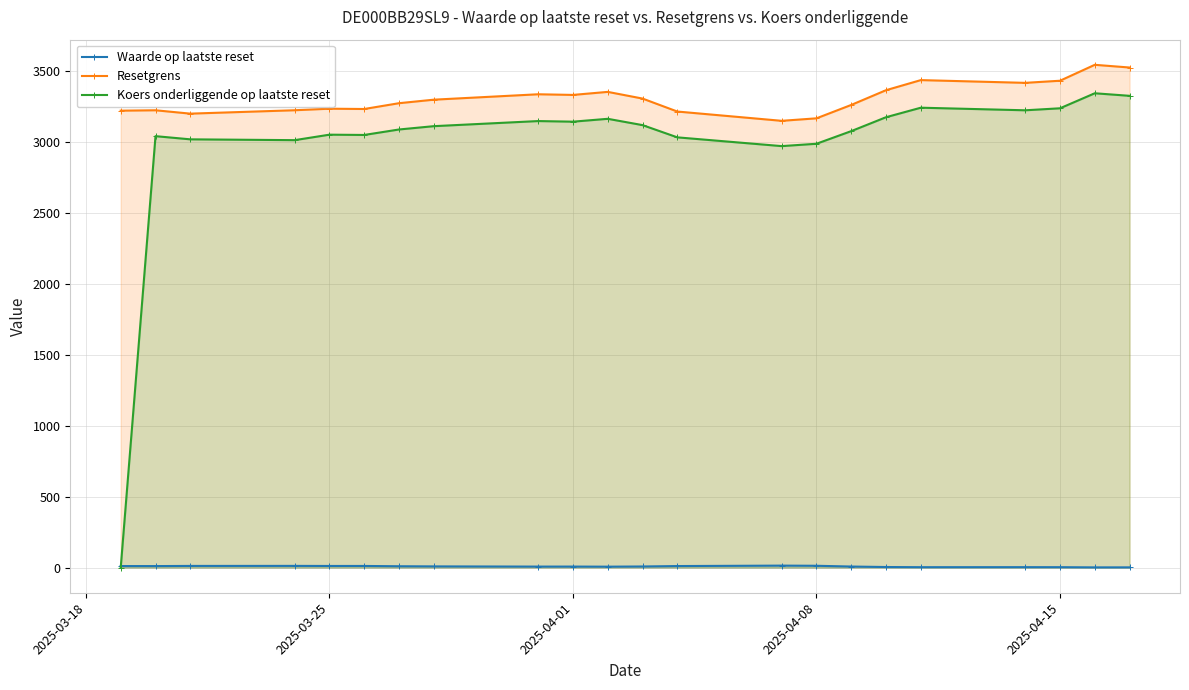

Reading left to right, list all the values displayed in this chart.

Waarde op laatste reset: 10.9	10.8	11.9	12.1	11.6	11.6	9.6	8.6	7.1	7.3	6.6	7.9	10.9	14.0	12.9	7.5	4.2	2.9	3.1	3.0	1.6	1.7
Resetgrens: 3223.7	3226.4	3202.7	3226.6	3237.6	3235.4	3276.4	3301.2	3339.3	3334.8	3356.2	3309.0	3217.5	3152.0	3169.6	3264.2	3368.2	3439.3	3419.9	3434.8	3547.2	3528.1
Koers onderliggende op laatste reset: 0.0	3043.8	3021.4	3015.6	3054.3	3052.3	3090.9	3114.3	3150.3	3146.0	3166.2	3121.7	3035.4	2973.6	2990.2	3079.4	3177.5	3244.6	3226.3	3240.4	3346.4	3328.4